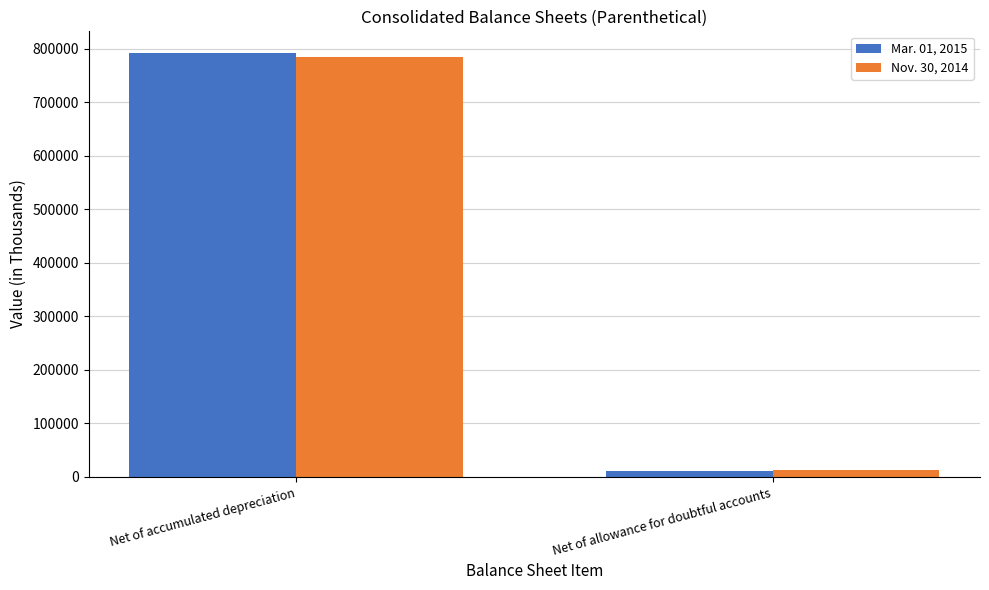

Reading left to right, transcribe all the data shown in this chart.

Mar. 01, 2015: 792643	11533
Nov. 30, 2014: 784493	12704